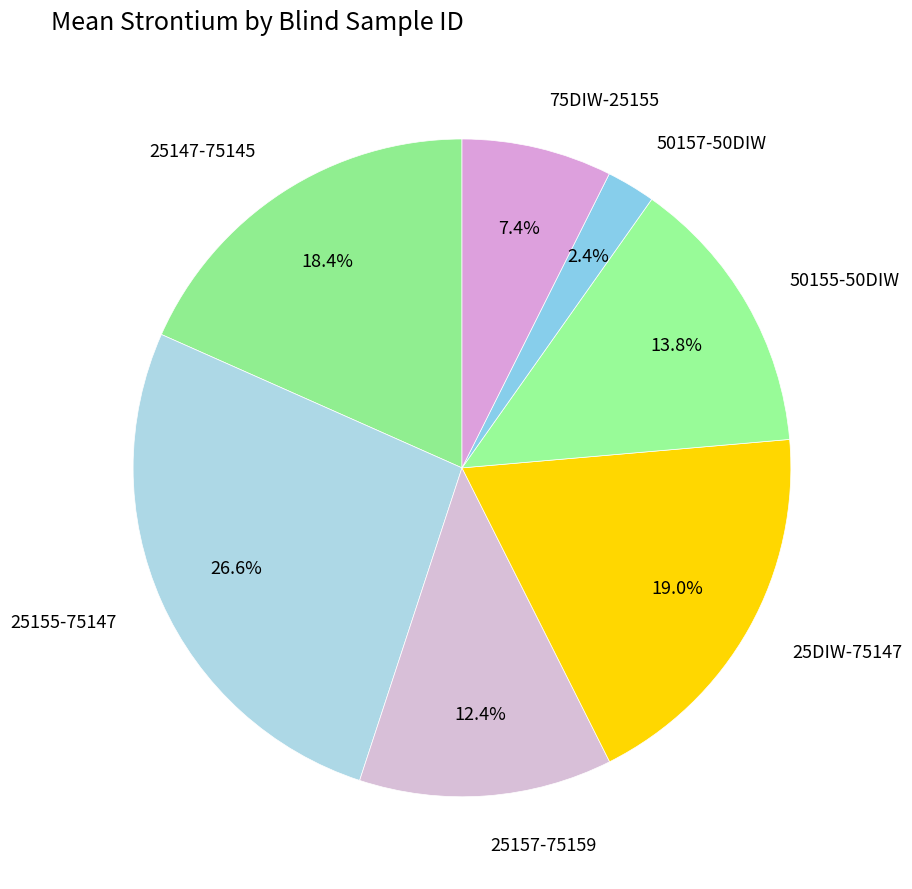

Which has a higher value, 75DIW-25155 or 25157-75159?

25157-75159